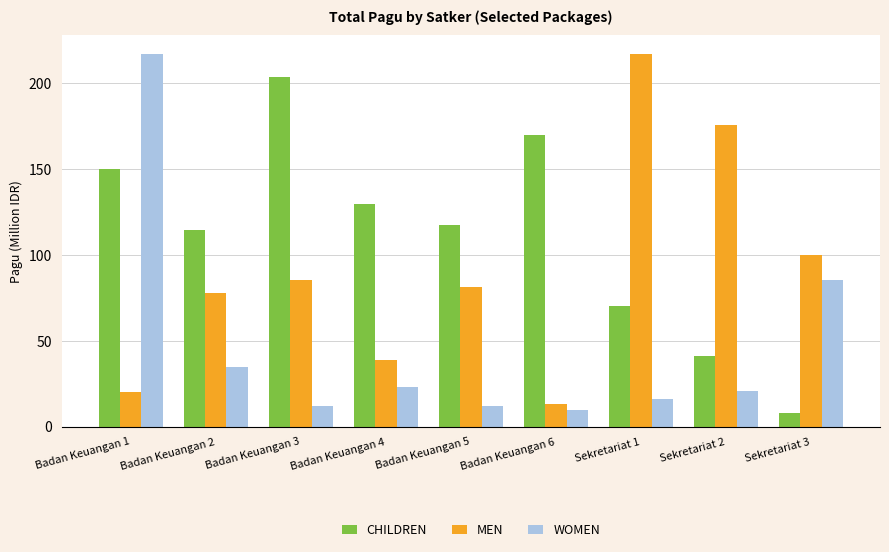

Which series has the largest total across all categories?

CHILDREN